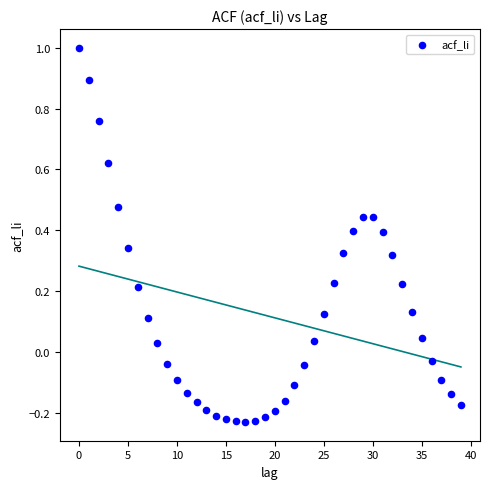

What is the range of Y values (max minus min)?

1.2